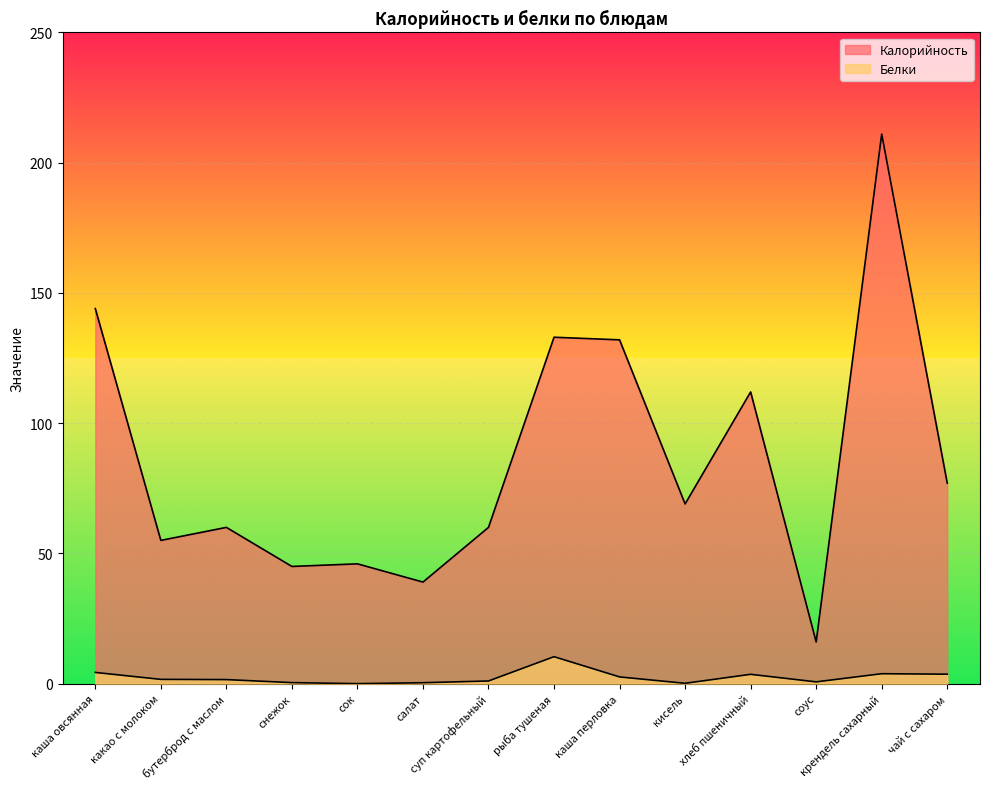

Which series has the widest spread of values?

Калорийность